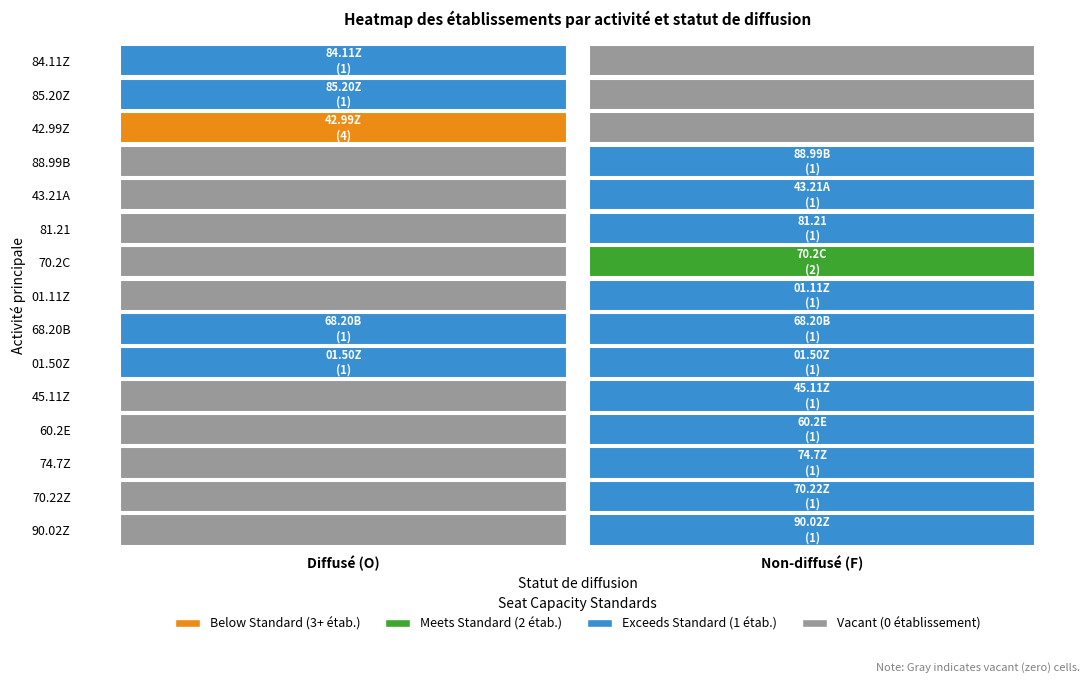

Where is 60.2E nearest to the value 0?

O